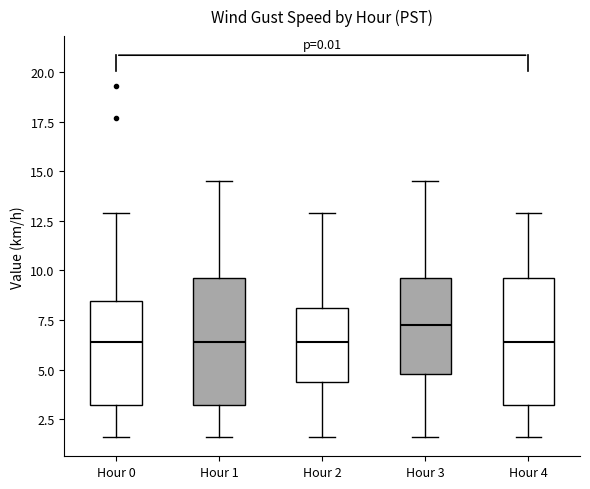

Reading left to right, transcribe this box plot: for each box, give where its median line is, the range the box spans, and where its two whiskers end, as read against the y-axis. The values are not printed on the chart, so give them approximately, as read against the axis.

Hour 0: median 6.5, box 3.0 to 8.5, whiskers 1.5 to 13.0
Hour 1: median 6.5, box 3.0 to 9.5, whiskers 1.5 to 14.5
Hour 2: median 6.5, box 4.5 to 8.0, whiskers 1.5 to 13.0
Hour 3: median 7.5, box 5.0 to 9.5, whiskers 1.5 to 14.5
Hour 4: median 6.5, box 3.0 to 9.5, whiskers 1.5 to 13.0